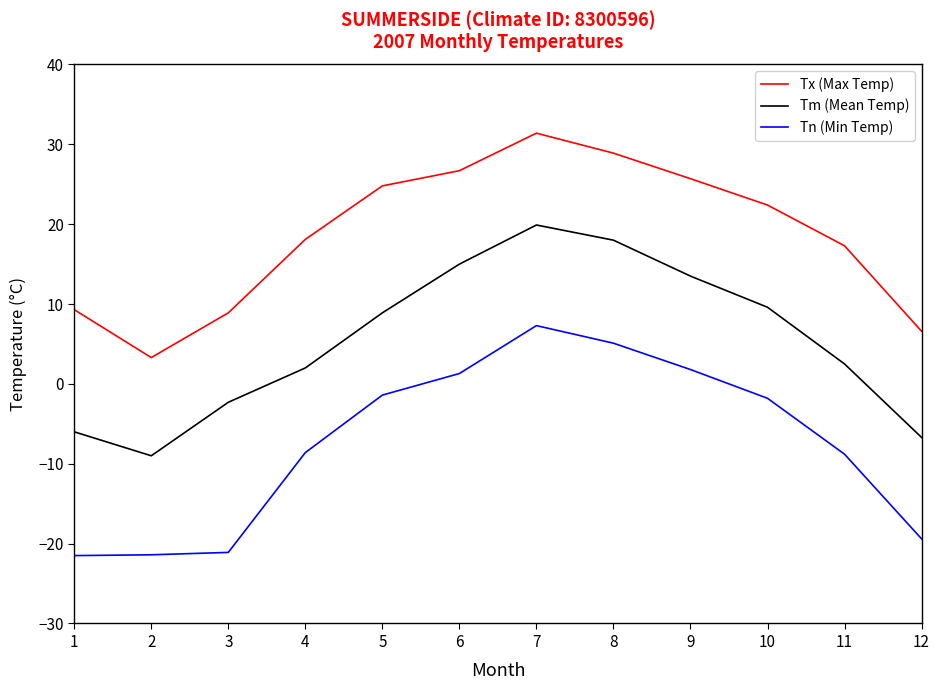

At which label does Tx (Max Temp) reach its peak?

7